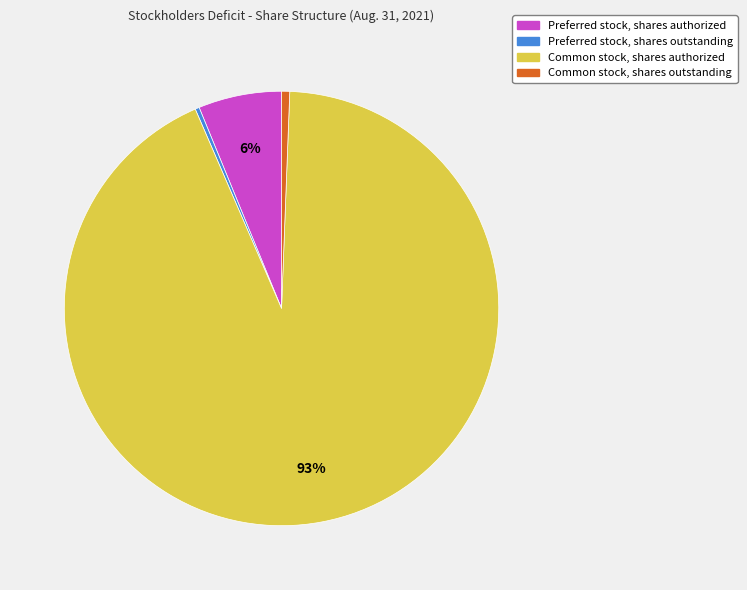

Which slice is the largest?

Common stock, shares authorized